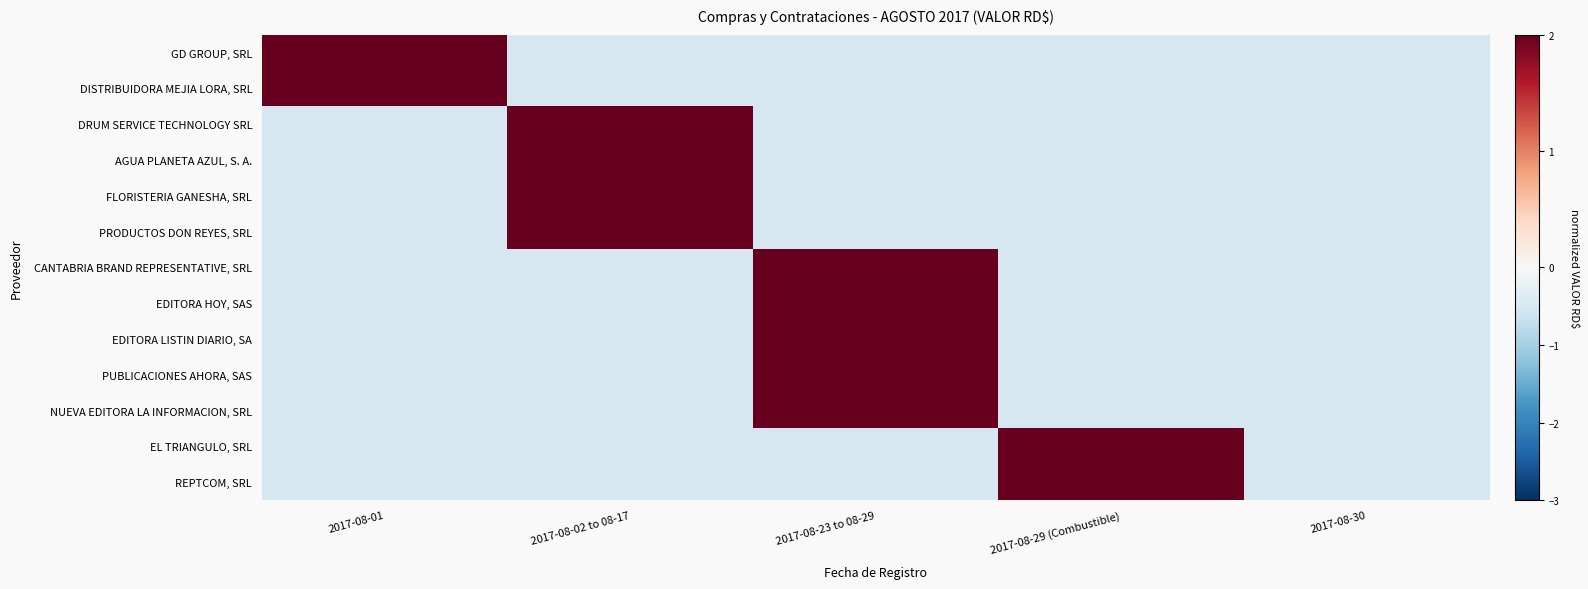

Between 2017-08-01 and 2017-08-30, which series saw the biggest shift?

GD GROUP, SRL